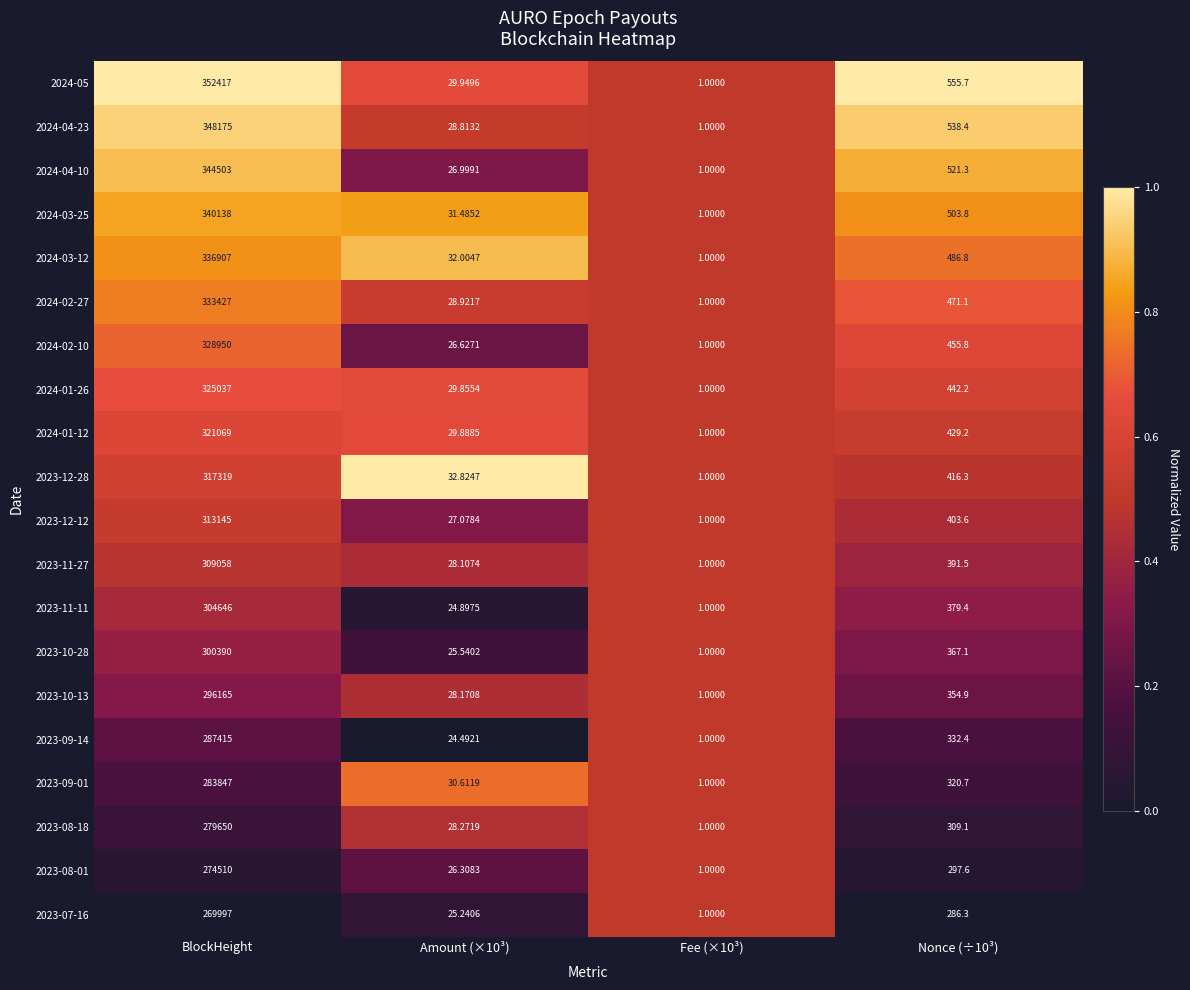

Which series has the largest range (max minus min)?

2024-05